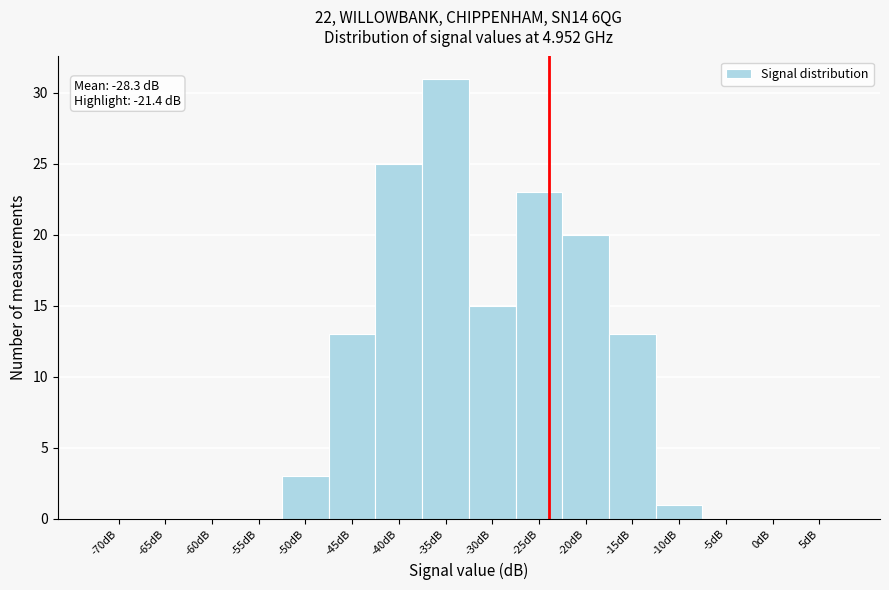

Reading left to right, extract all data points from this chart.

-70dB=0	-65dB=0	-60dB=0	-55dB=0	-50dB=3	-45dB=13	-40dB=25	-35dB=31	-30dB=15	-25dB=23	-20dB=20	-15dB=13	-10dB=1	-5dB=0	0dB=0	5dB=0